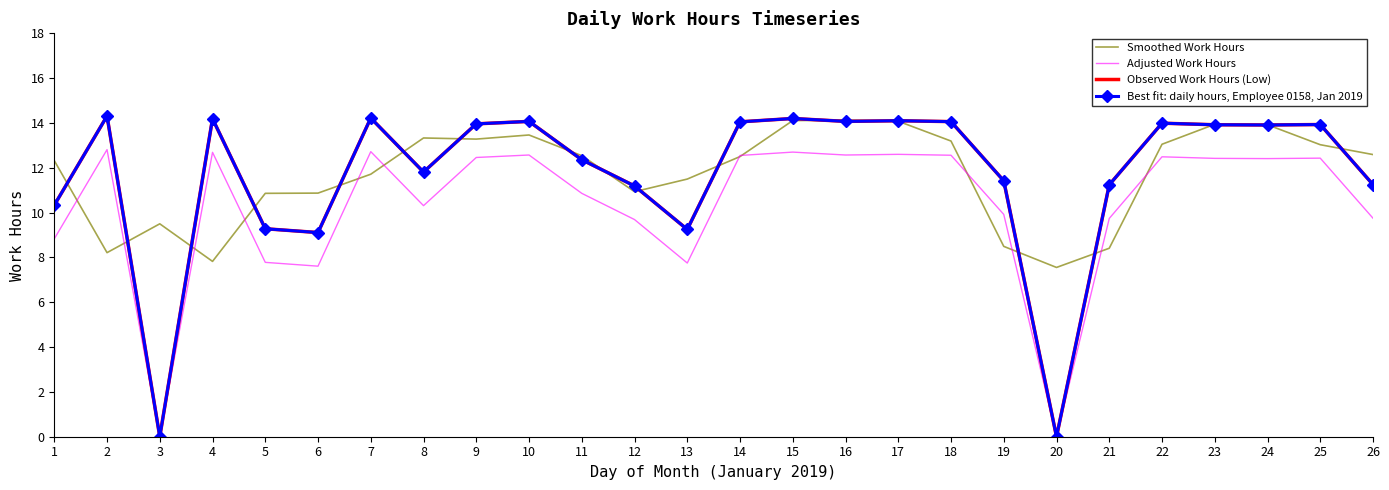

The value of Adjusted Work Hours at 15 is 12.7. True or false?

True